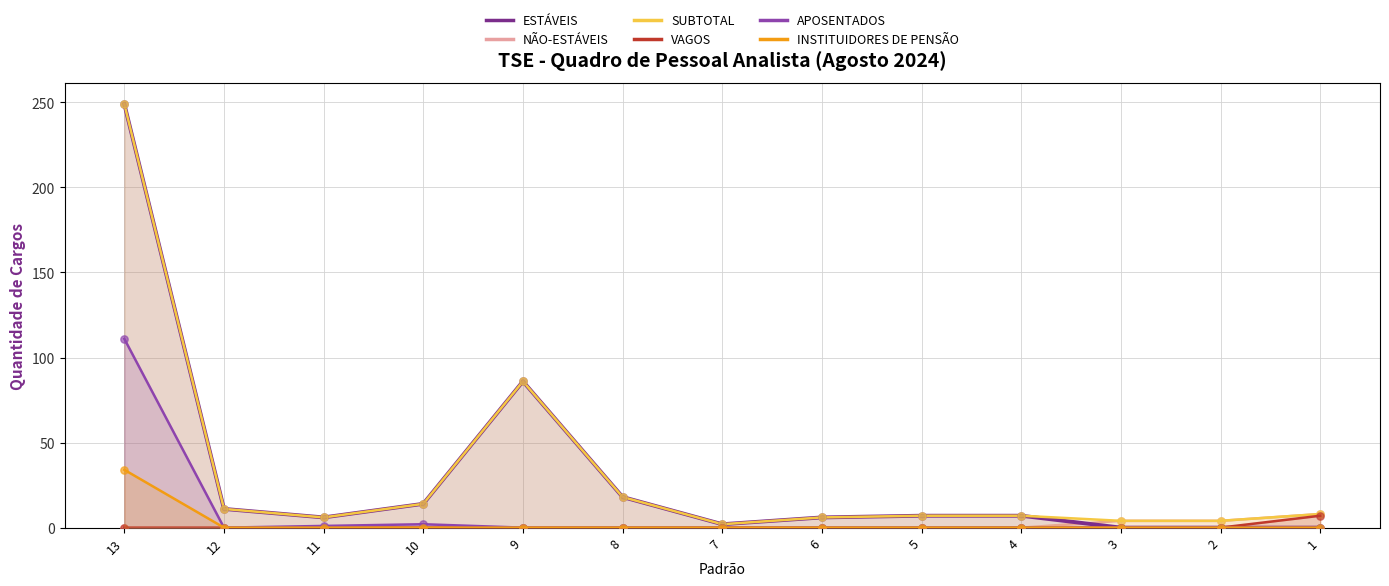

Is the value of APOSENTADOS at 7 greater than the value of ESTÁVEIS at 4?

No